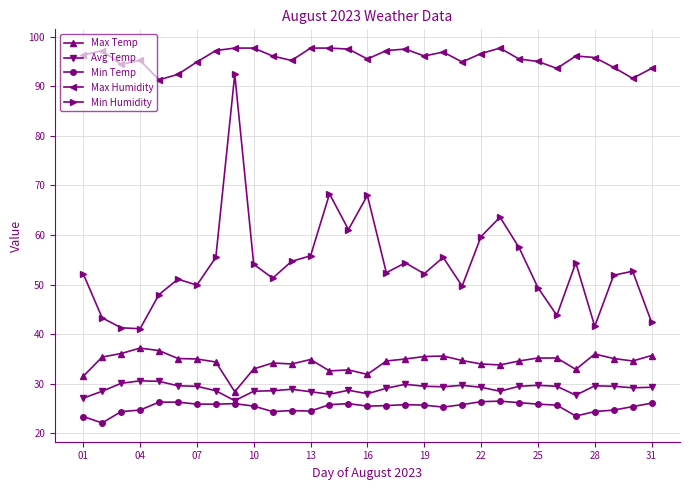

Count the number of categories in the chart.

31